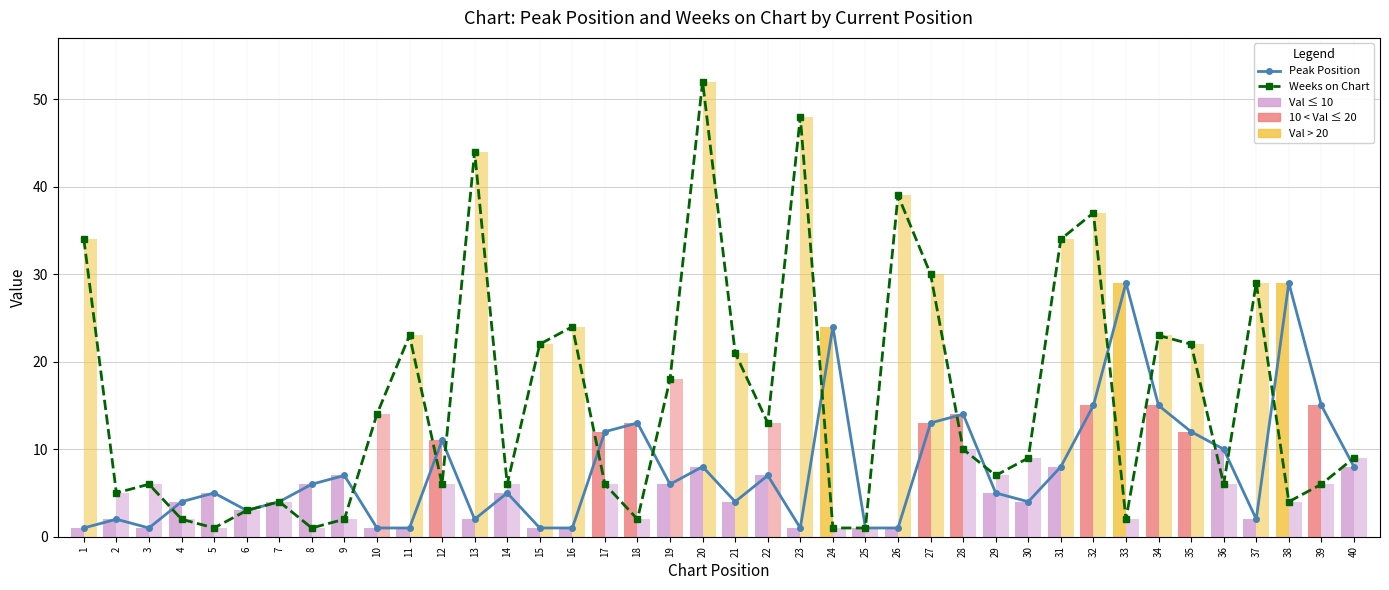

Reading left to right, extract all data points from this chart.

Peak Position (line): 1=1	2=2	3=1	4=4	5=5	6=3	7=4	8=6	9=7	10=1	11=1	12=11	13=2	14=5	15=1	16=1	17=12	18=13	19=6	20=8	21=4	22=7	23=1	24=24	25=1	26=1	27=13	28=14	29=5	30=4	31=8	32=15	33=29	34=15	35=12	36=10	37=2	38=29	39=15	40=8
Weeks on Chart (line): 1=34	2=5	3=6	4=2	5=1	6=3	7=4	8=1	9=2	10=14	11=23	12=6	13=44	14=6	15=22	16=24	17=6	18=2	19=18	20=52	21=21	22=13	23=48	24=1	25=1	26=39	27=30	28=10	29=7	30=9	31=34	32=37	33=2	34=23	35=22	36=6	37=29	38=4	39=6	40=9
Peak Position: 1=1	2=2	3=1	4=4	5=5	6=3	7=4	8=6	9=7	10=1	11=1	12=11	13=2	14=5	15=1	16=1	17=12	18=13	19=6	20=8	21=4	22=7	23=1	24=24	25=1	26=1	27=13	28=14	29=5	30=4	31=8	32=15	33=29	34=15	35=12	36=10	37=2	38=29	39=15	40=8
Weeks on Chart: 1=34	2=5	3=6	4=2	5=1	6=3	7=4	8=1	9=2	10=14	11=23	12=6	13=44	14=6	15=22	16=24	17=6	18=2	19=18	20=52	21=21	22=13	23=48	24=1	25=1	26=39	27=30	28=10	29=7	30=9	31=34	32=37	33=2	34=23	35=22	36=6	37=29	38=4	39=6	40=9